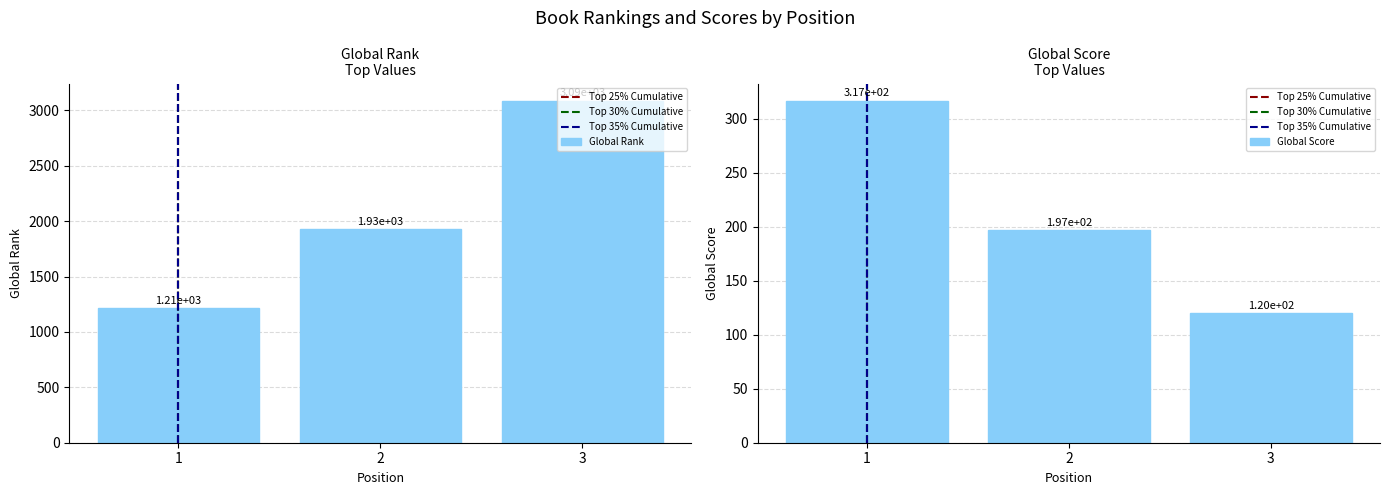

Reading left to right, list all the values displayed in this chart.

Global Rank: 1214	1928	3089
Global Score: 317	197	120